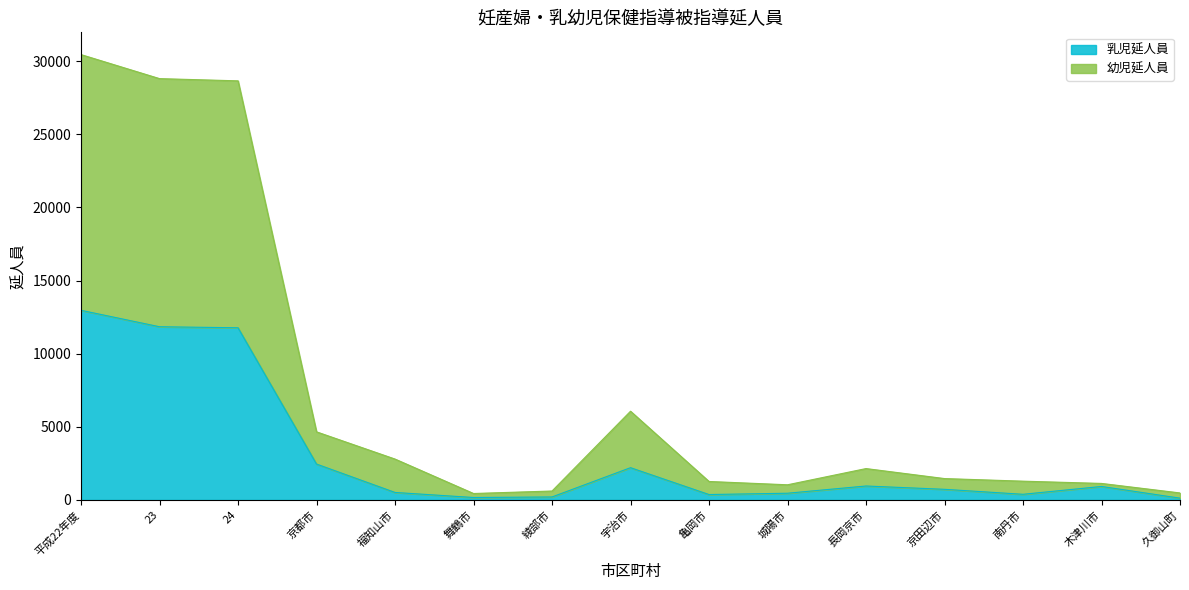

What are all the series names shown in the legend?

乳児延人員, 幼児延人員